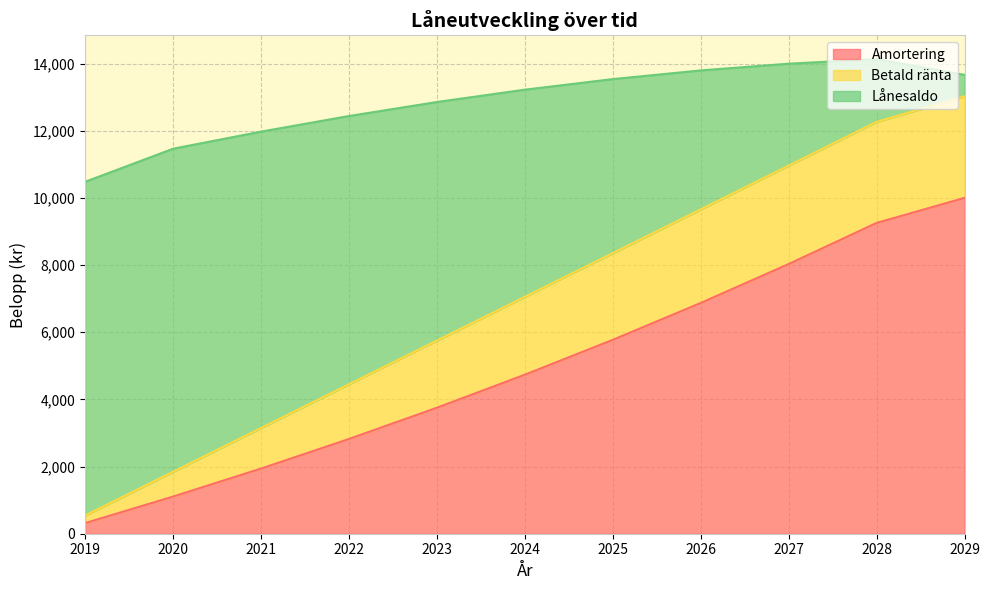

True or false: Amortering has a value of 8029.6 at 2027.

True